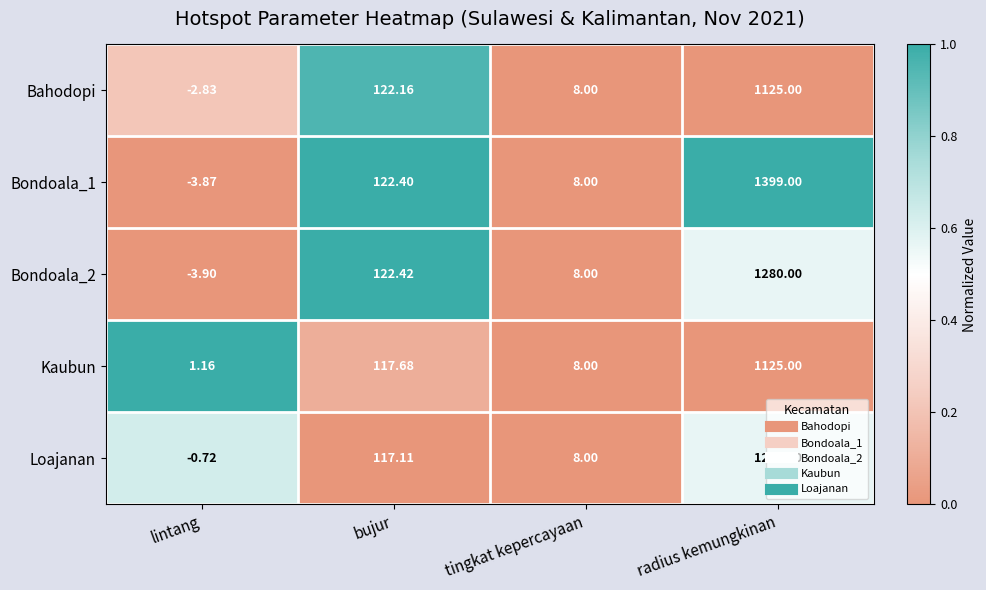

What is the maximum value shown in the chart?

1399.0